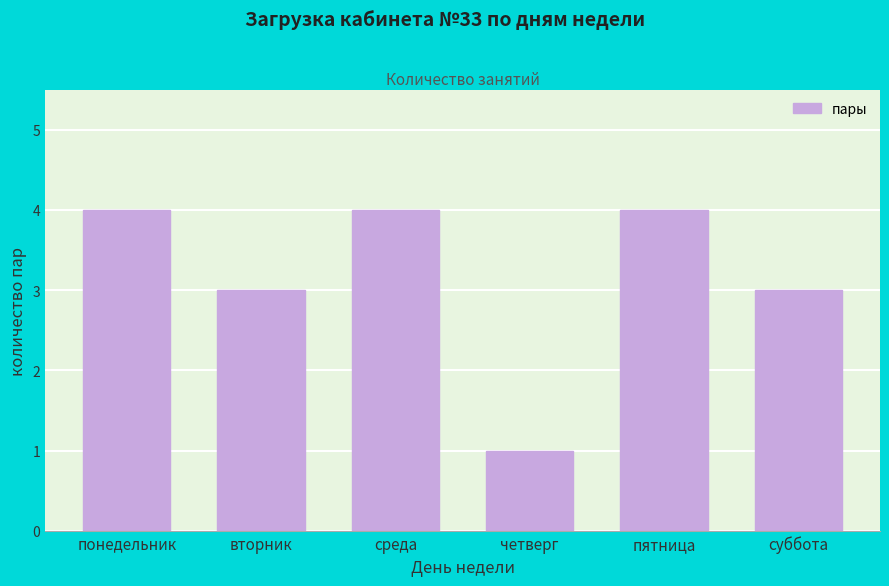

Reading left to right, transcribe all the data shown in this chart.

понедельник=4	вторник=3	среда=4	четверг=1	пятница=4	суббота=3